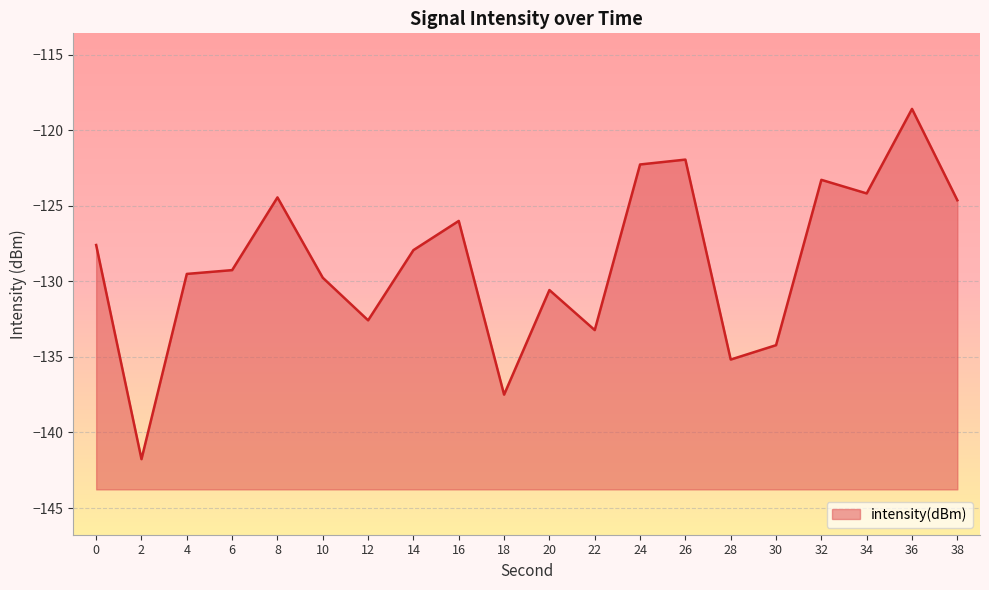

Count the number of categories in the chart.

20